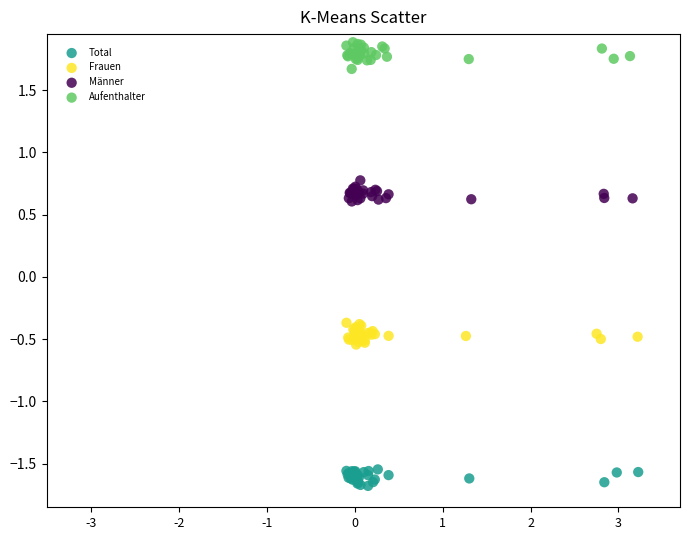

Which series contains the highest Y value?

Aufenthalter